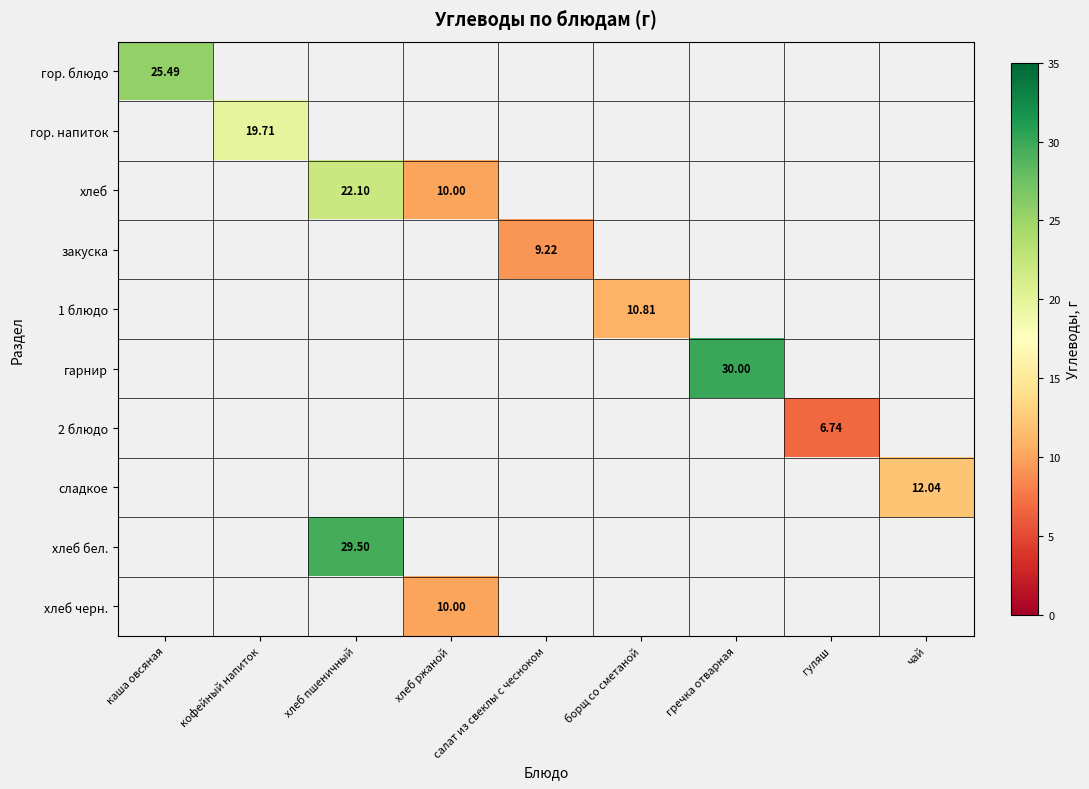

What is the greatest value displayed?

30.0